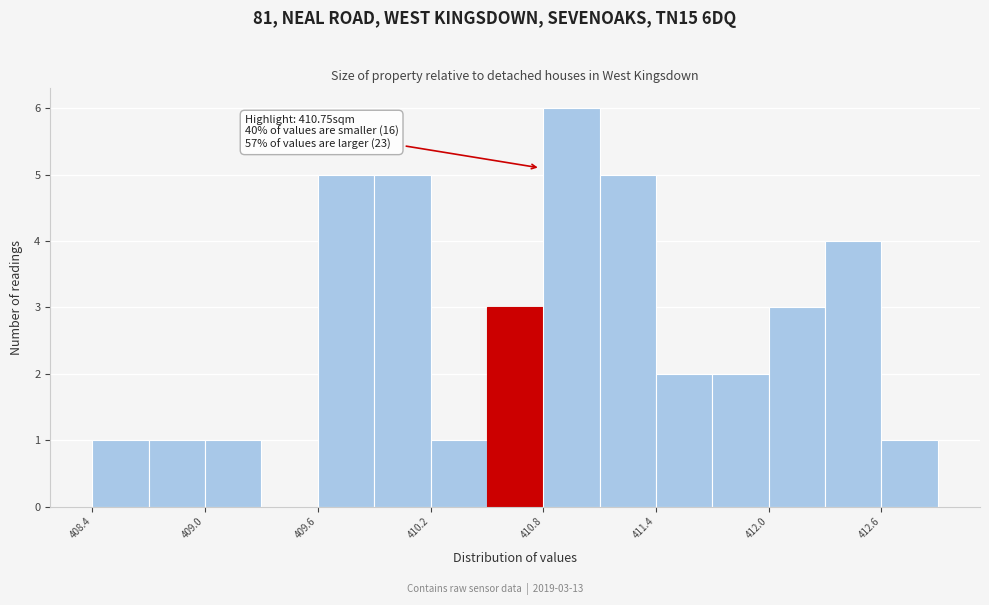

Read against the x-axis, roughly where is the centre of the tallest bar?

410.9